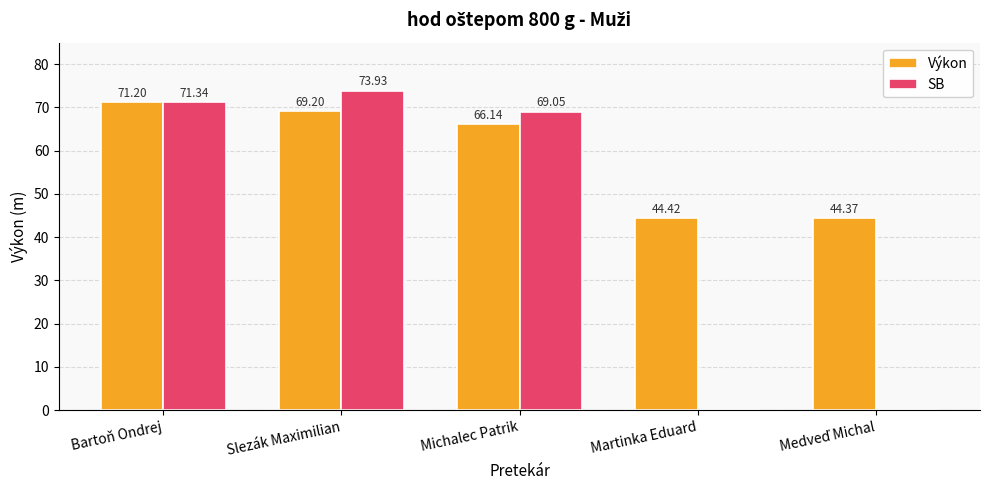

The value of Výkon at Bartoň Ondrej is 71.2. True or false?

True